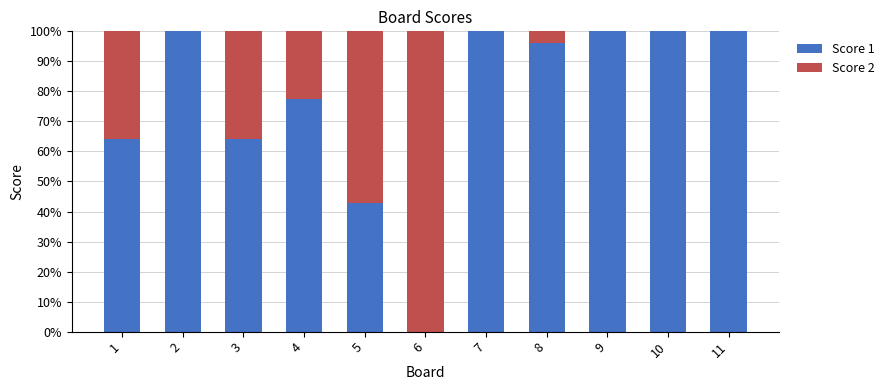

Where is Score 1 nearest to the value 50?

5